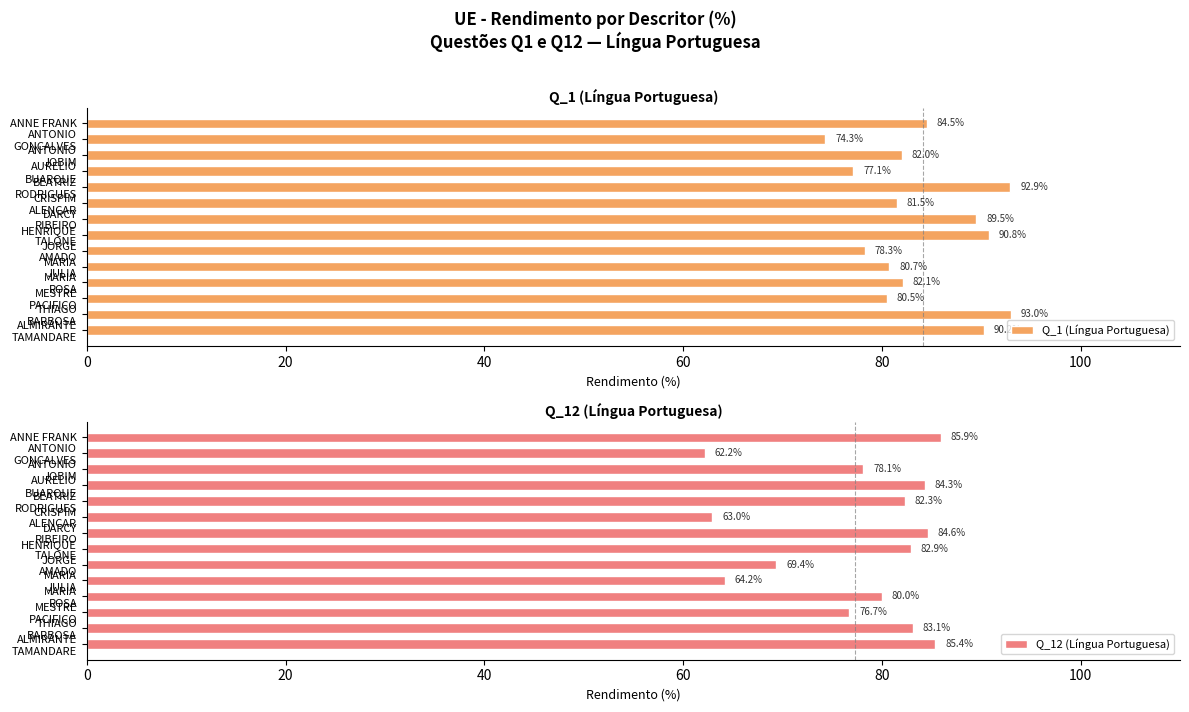

At which label does Q_12 (Língua Portuguesa) reach its peak?

ANNE FRANK